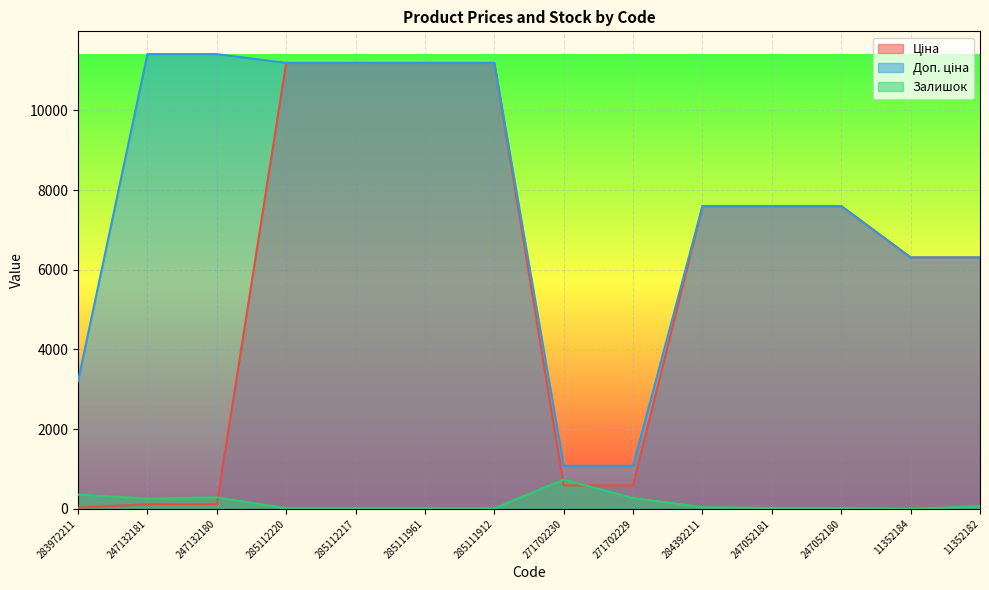

How many positive values does the Залишок series have?

13